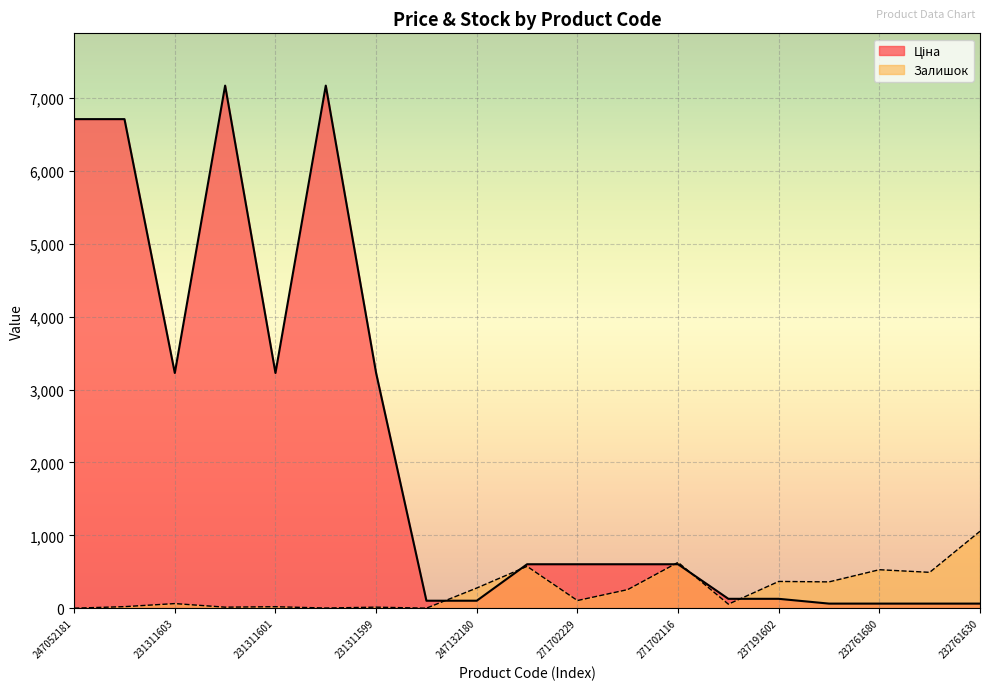

At which label does Залишок reach its minimum?

247052181